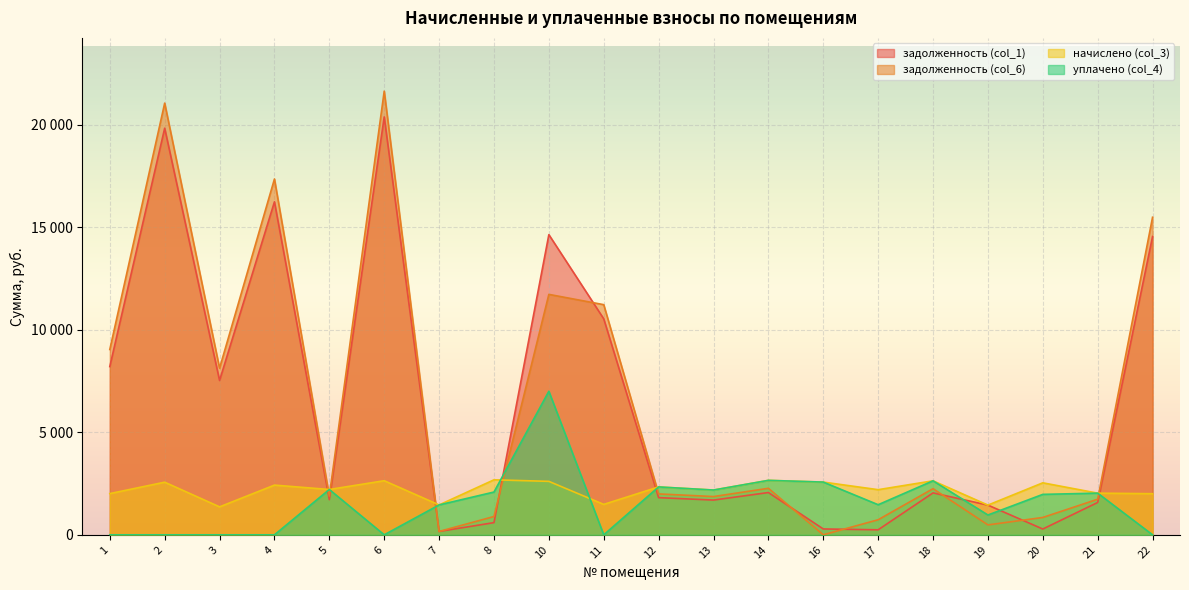

Is the value of задолженность (col_1) at 5 greater than the value of задолженность (col_6) at 5?

No